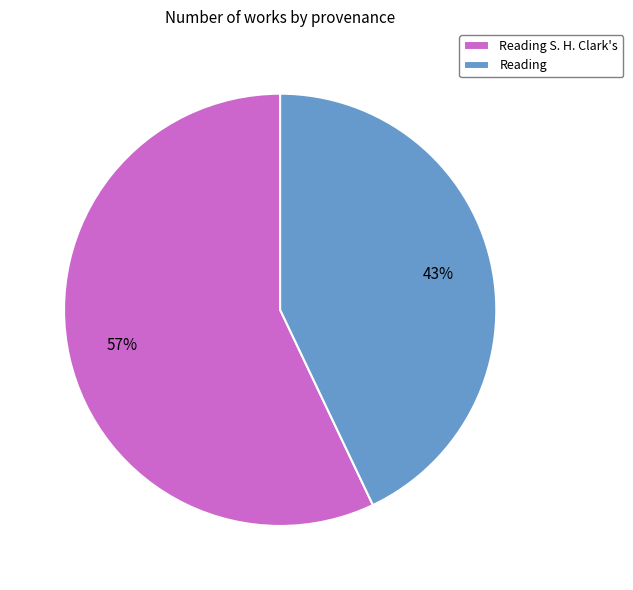

Count the number of slices in the pie.

2